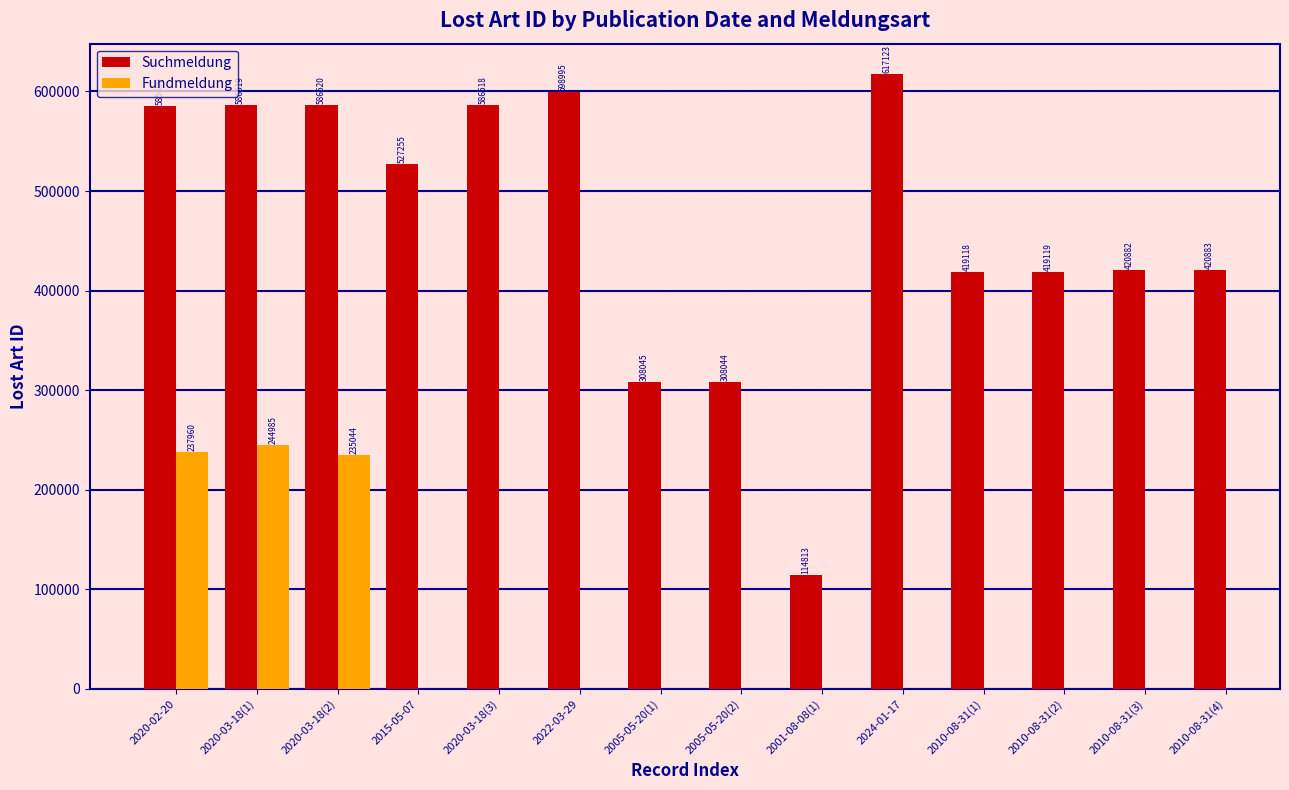

What is the sum of all Suchmeldung values?

6499533